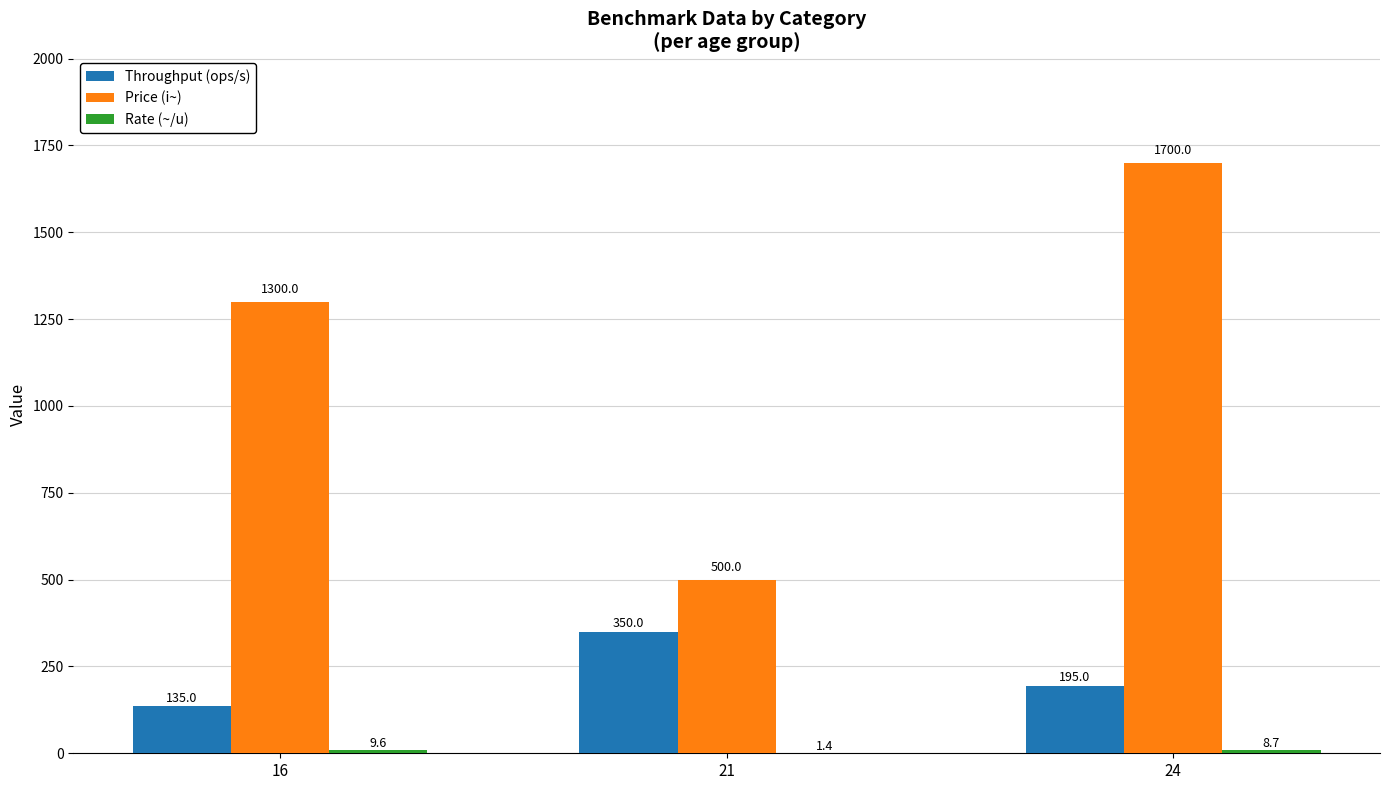

How many Price (i~) values are between 500 and 1700?

3